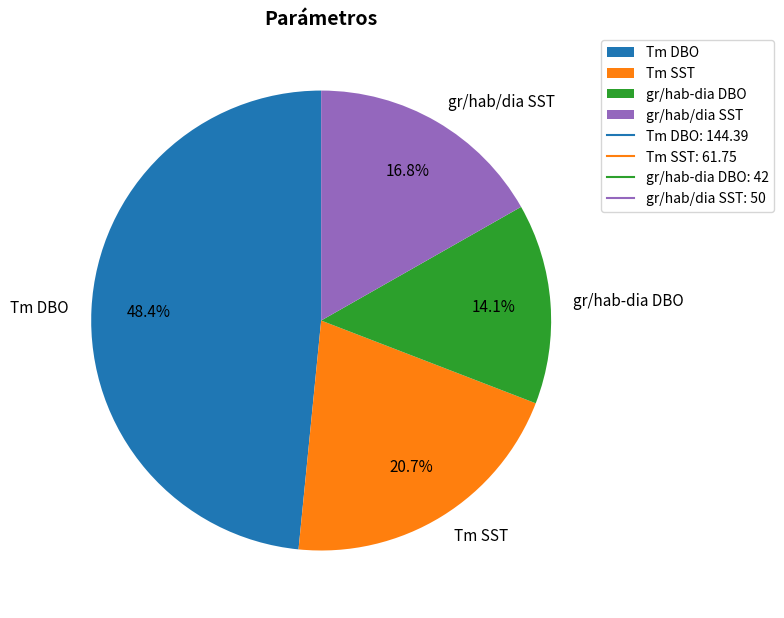

Count the number of slices in the pie.

4